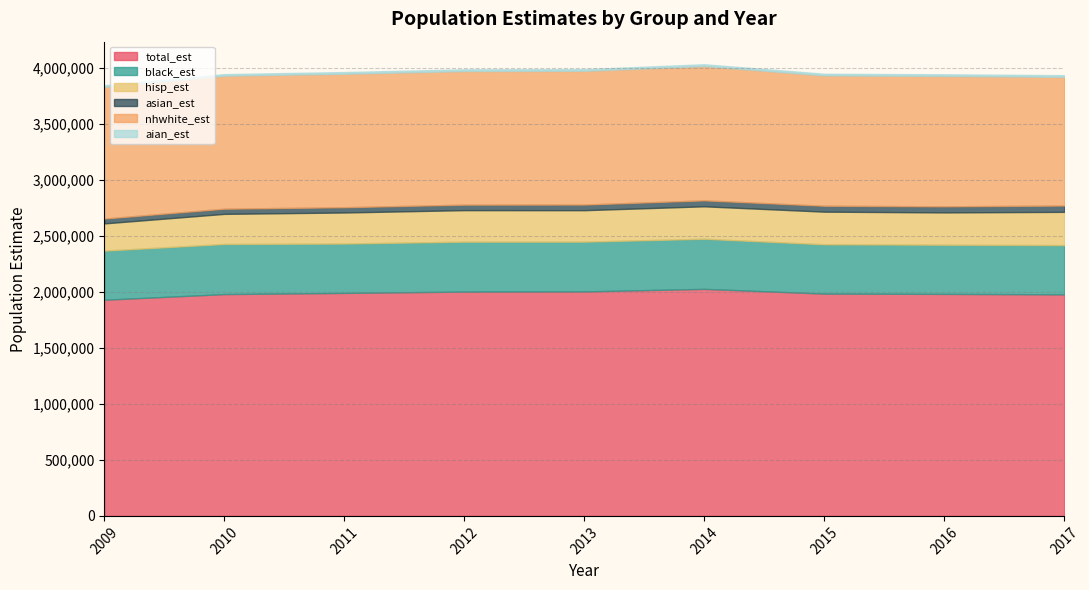

Is the value of black_est at 2009 greater than the value of nhwhite_est at 2010?

No